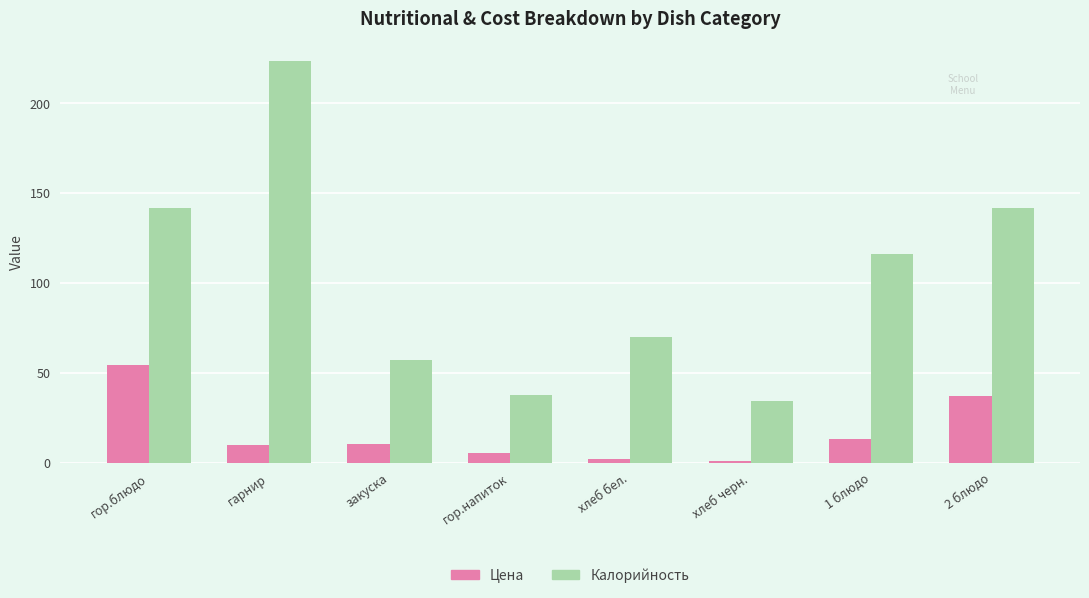

Rank the series at 1 блюдо from lowest to highest value.

Цена, Калорийность